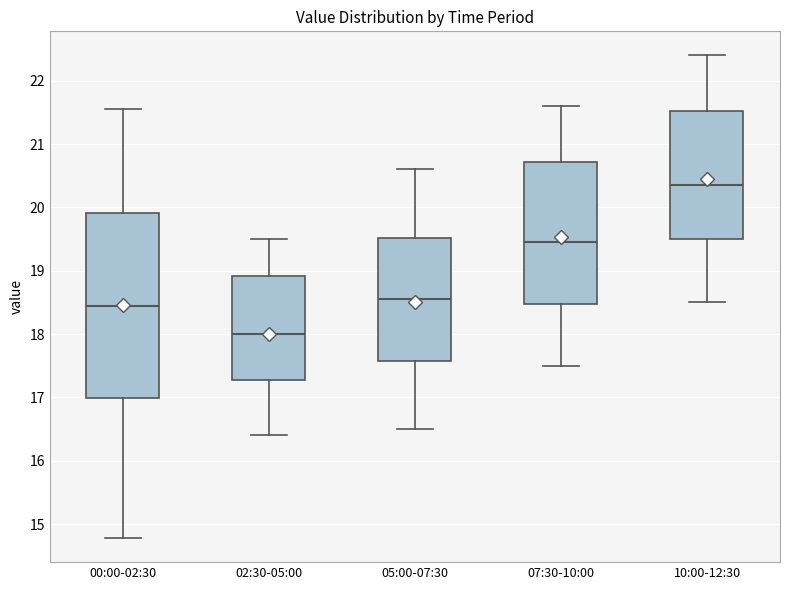

Which box is the tallest, from its lower edge to its upper edge?

00:00-02:30